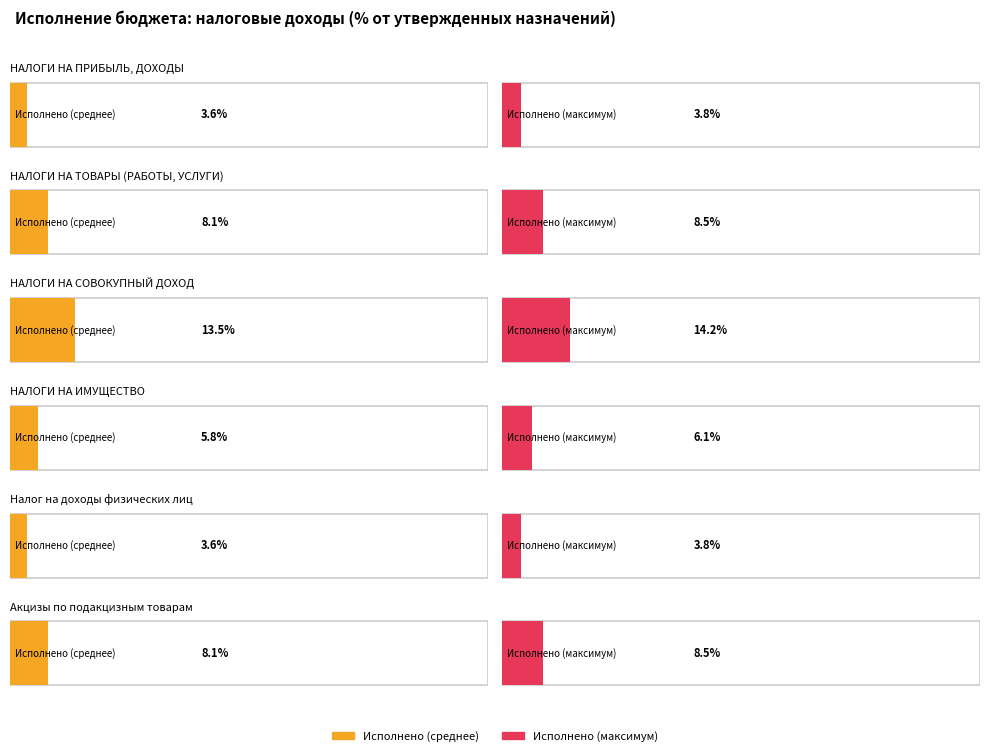

At how many categories does at least one series exceed 11376940?

2